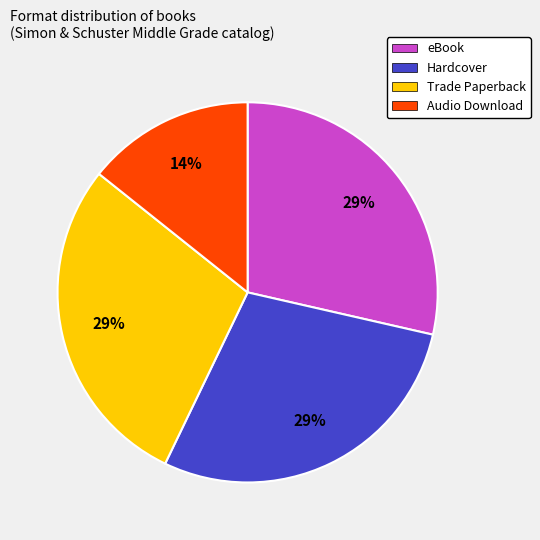

To the nearest percent, what is the combined percentage of Hardcover and eBook?

57%